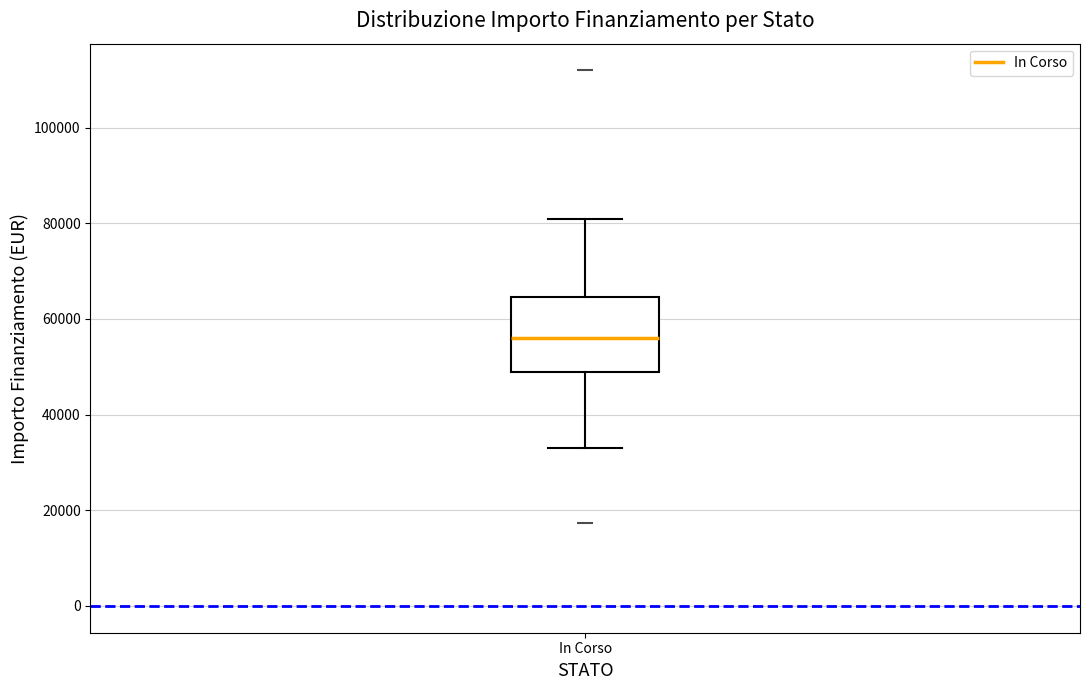

Read this box plot against the y-axis: the position of the median line, the range covered by the box, and the ends of both whiskers. The values are not printed on the chart, so give them approximately, as read against the axis.

median 56000, box 50000 to 64000, whiskers 32000 to 80000